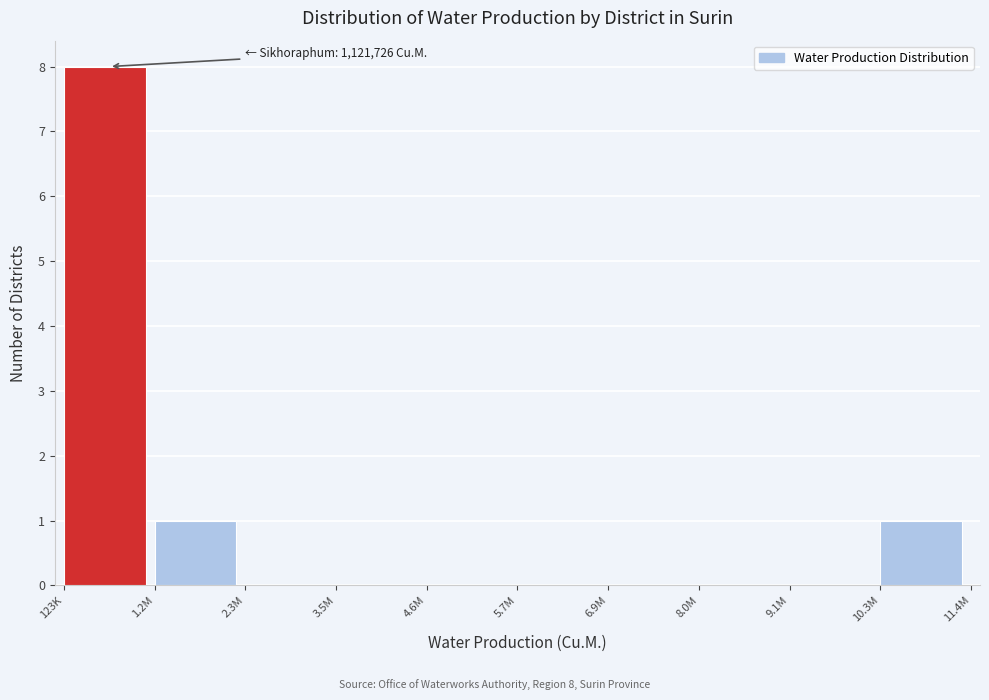

Reading left to right, extract all data points from this chart.

123K=8	1.2M=1	2.3M=0	3.5M=0	4.6M=0	5.7M=0	6.9M=0	8.0M=0	9.1M=0	10.3M=1